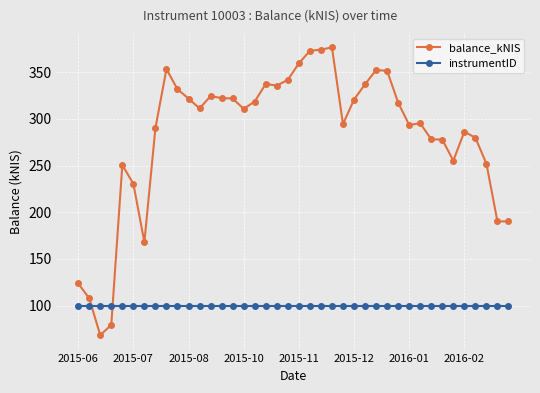

Which series has the widest spread of values?

balance_kNIS